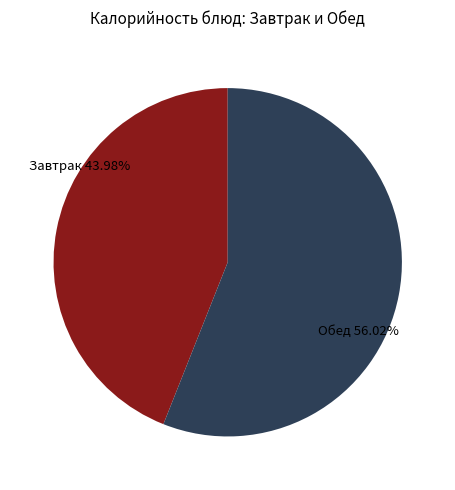

Does any single category account for the majority?

Yes